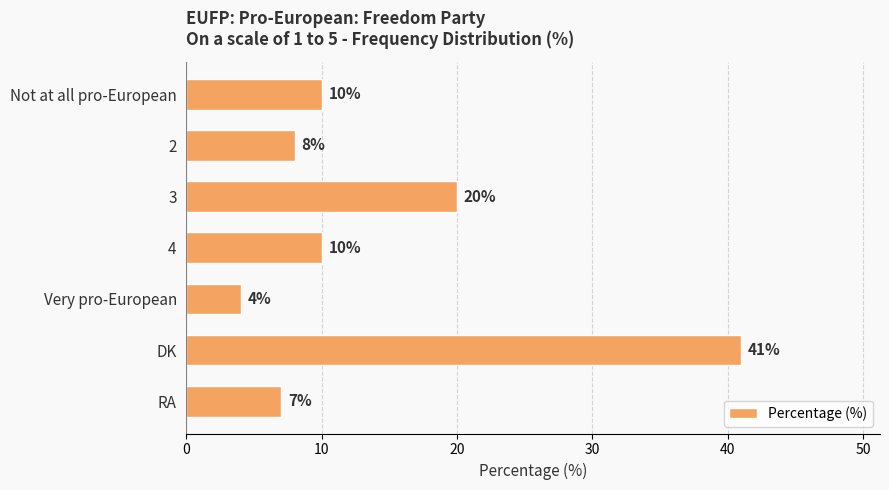

True or false: the data shows 7 at RA.

True